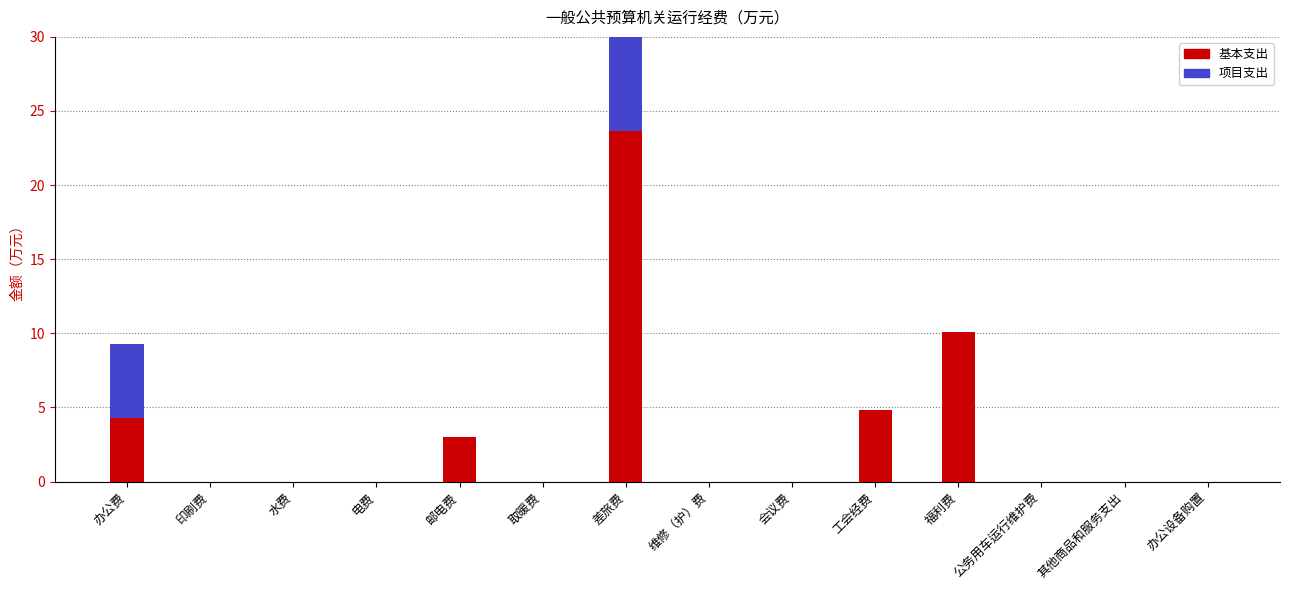

What is the spread (max minus min) of values at 差旅费?

13.6